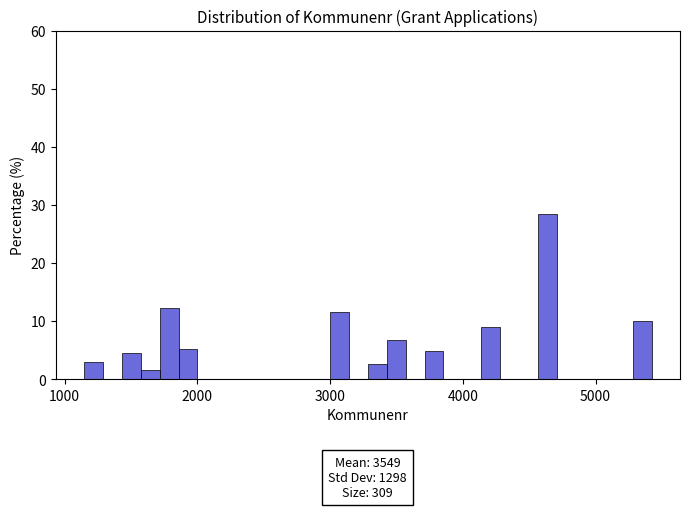

Read against the x-axis, roughly where is the centre of the tallest bar?

4600